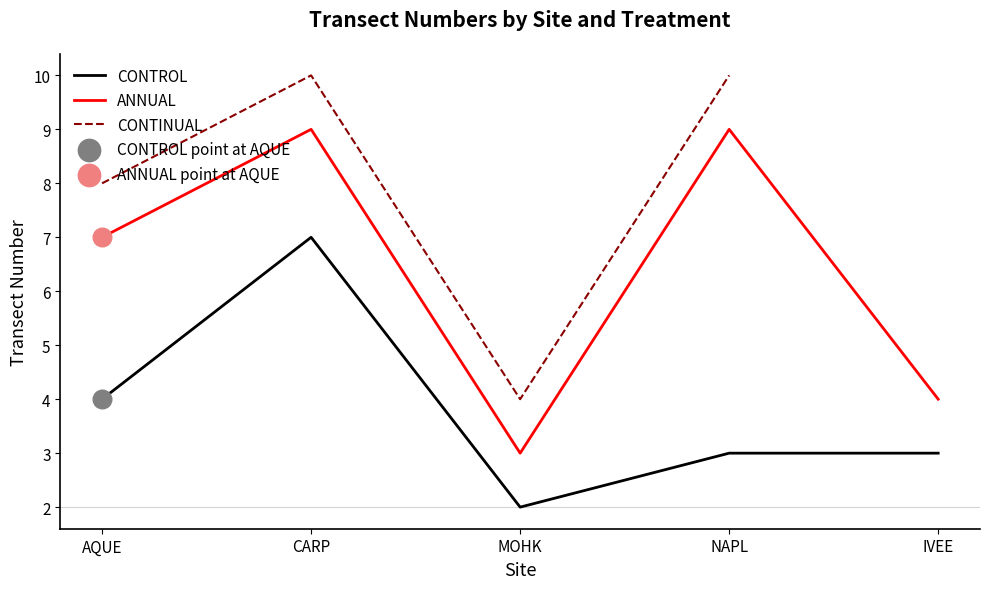

Is the value of ANNUAL at AQUE greater than the value of CONTROL at MOHK?

Yes